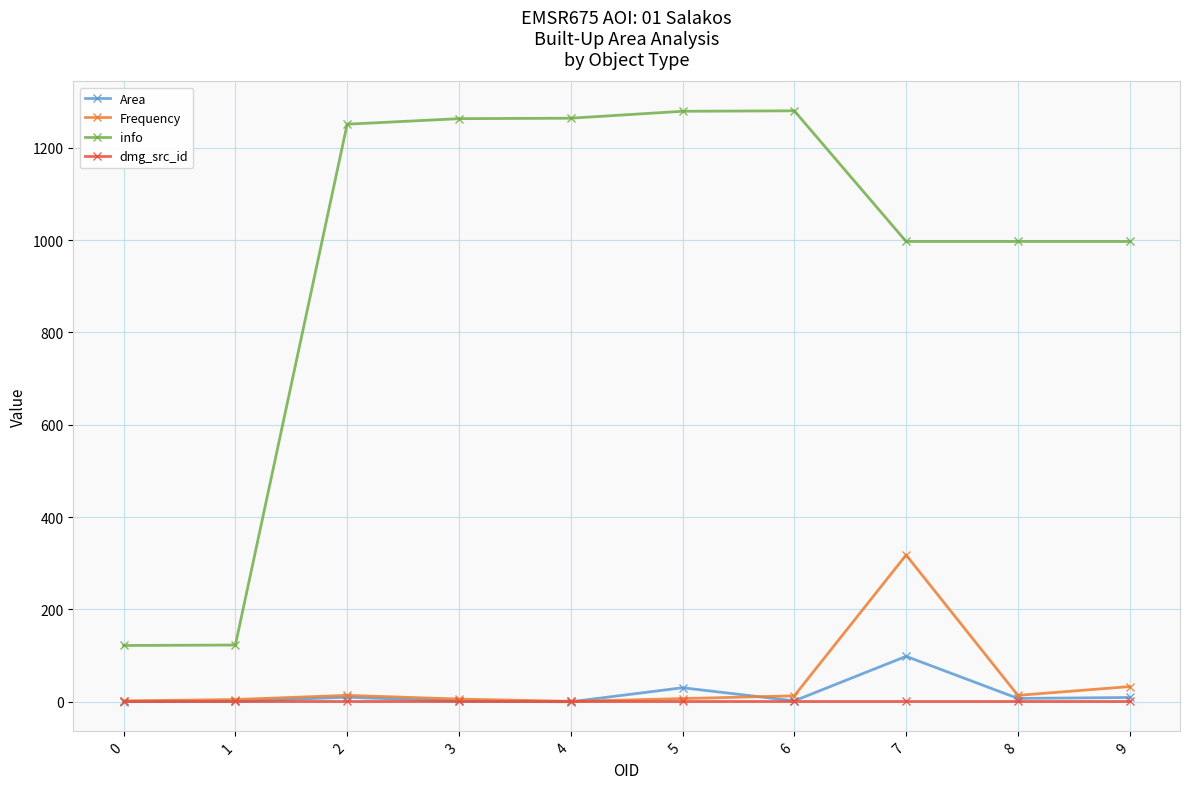

What is the total value across all series at 3?

1272.4